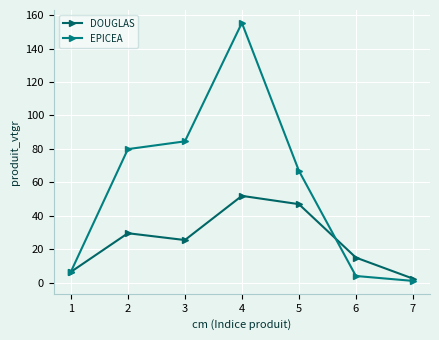

Reading left to right, transcribe all the data shown in this chart.

DOUGLAS: 1=6.4	2=29.6	3=25.5	4=51.9	5=46.9	6=15.0	7=2.4
EPICEA: 1=6.5	2=79.8	3=84.5	4=155.3	5=66.9	6=4.0	7=1.0